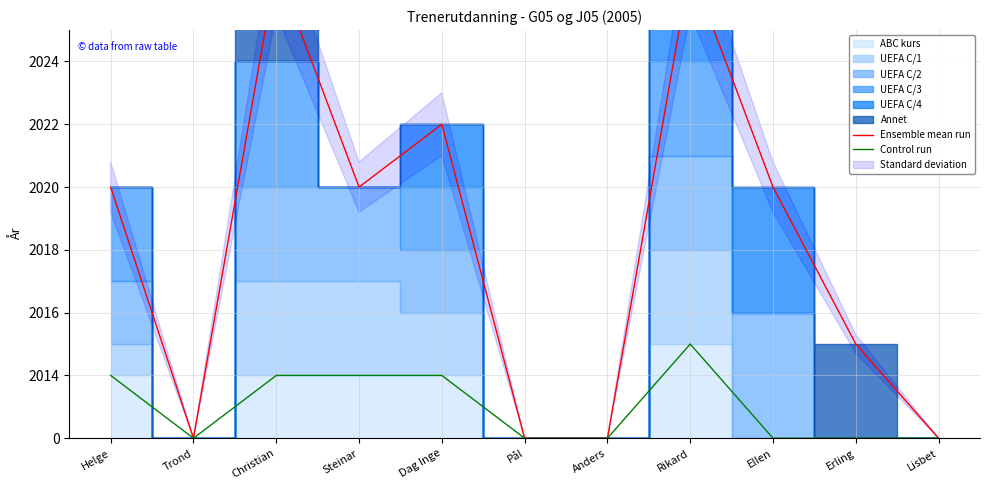

Which series has the largest total across all categories?

Ensemble mean run